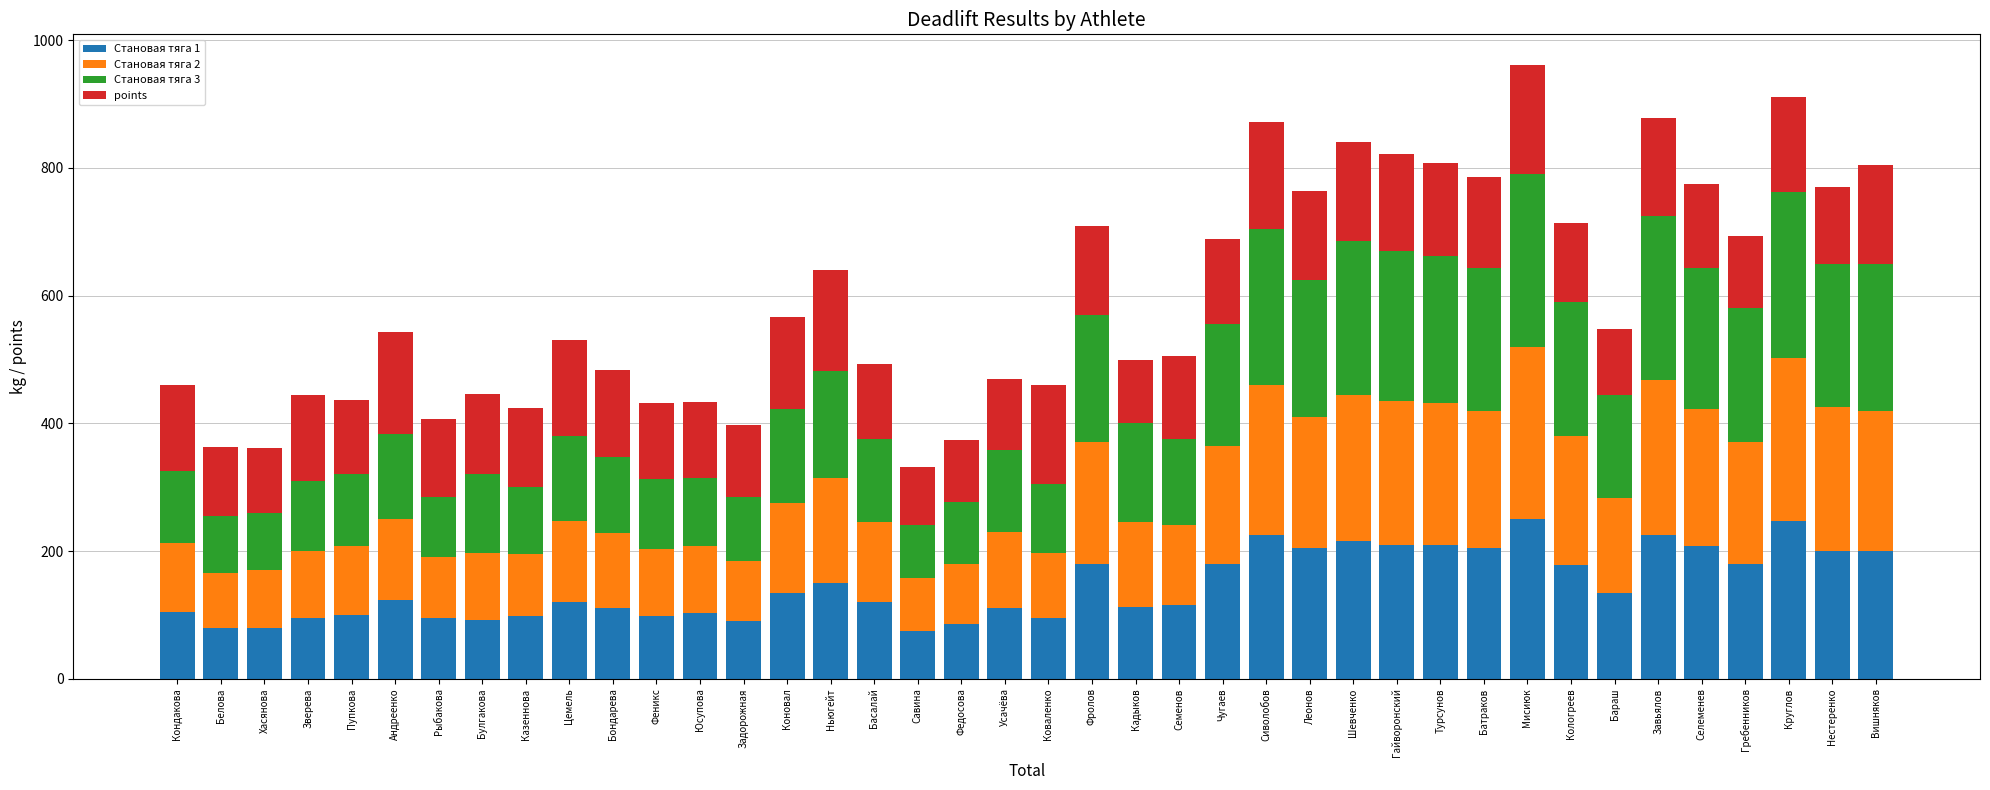

What is the minimum value for Становая тяга 1?

75.0